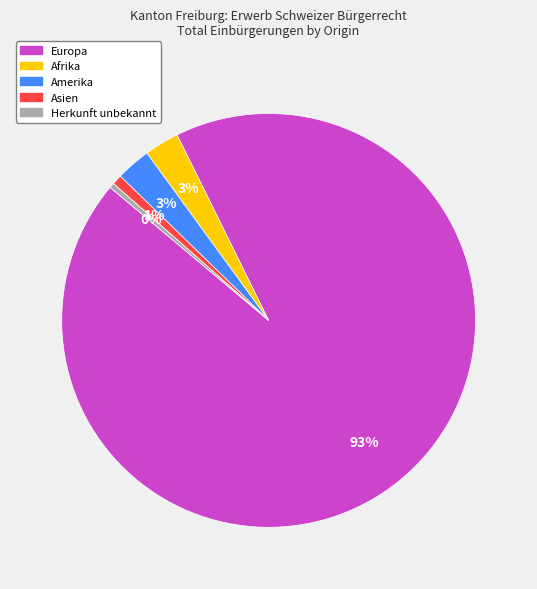

To the nearest percent, what is the average slice percentage?

20%